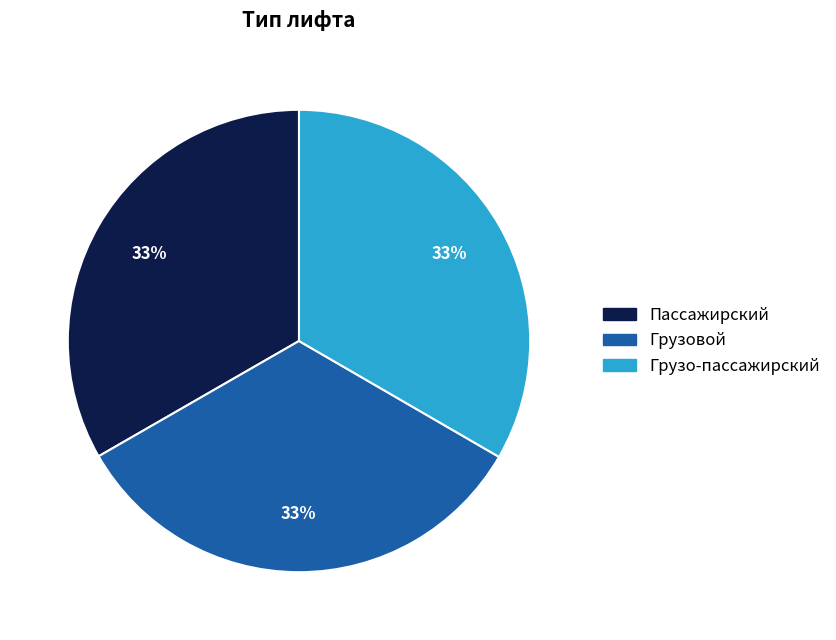

What percentage is the Грузовой slice, to the nearest percent?

33%